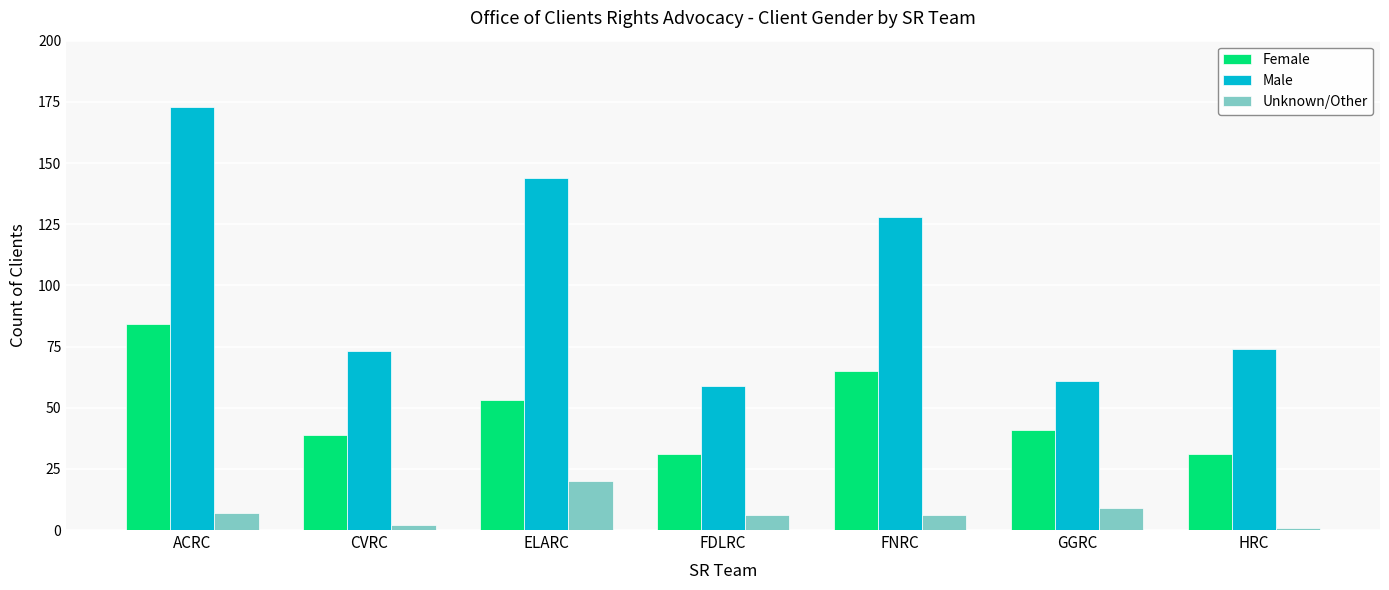

Rank the series by their maximum value, from highest to lowest.

Male, Female, Unknown/Other